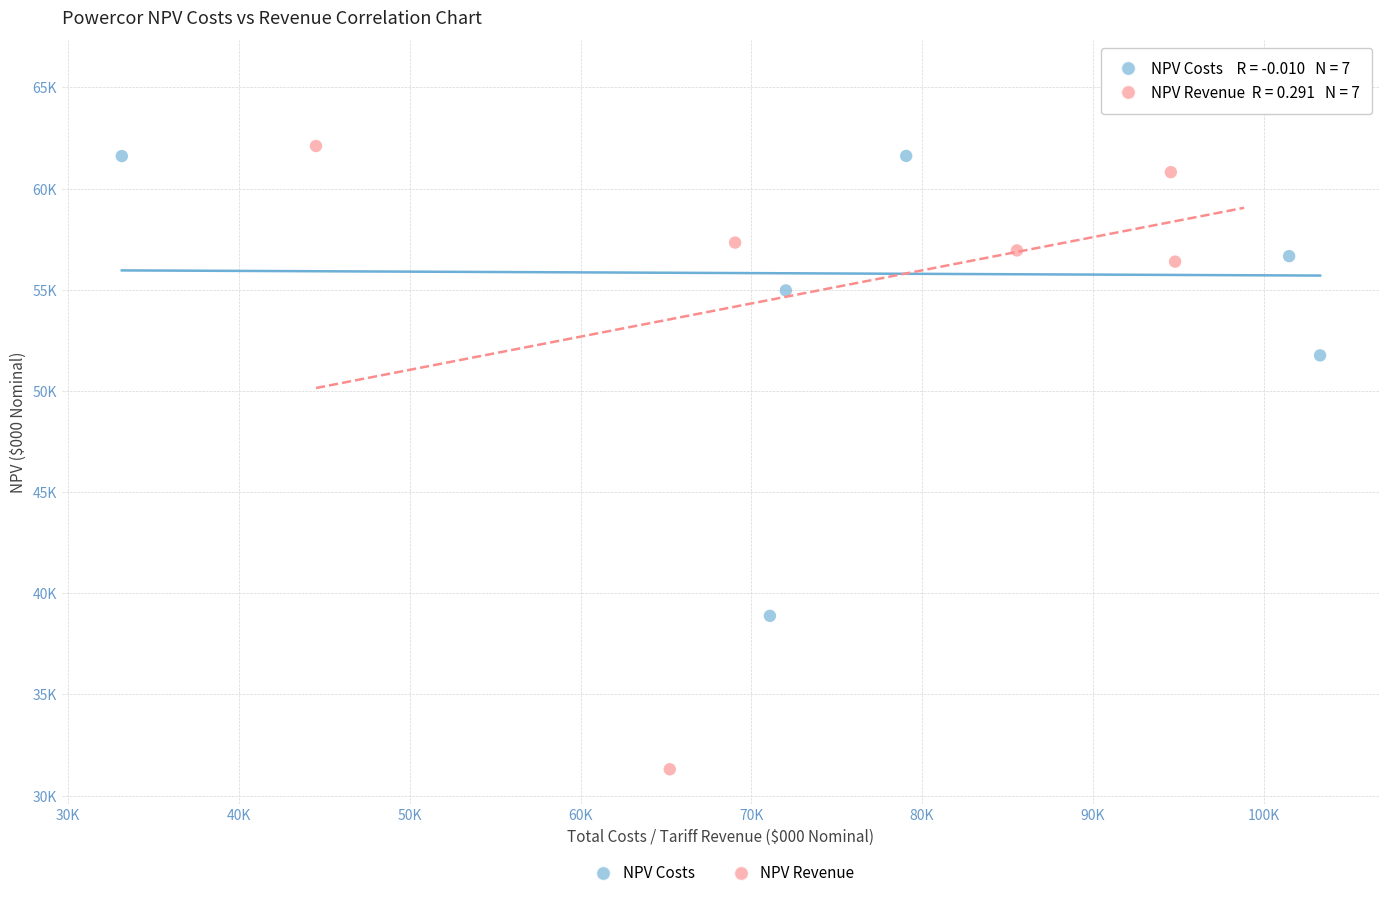

Which series has the largest Y range (max minus min)?

NPV Revenue